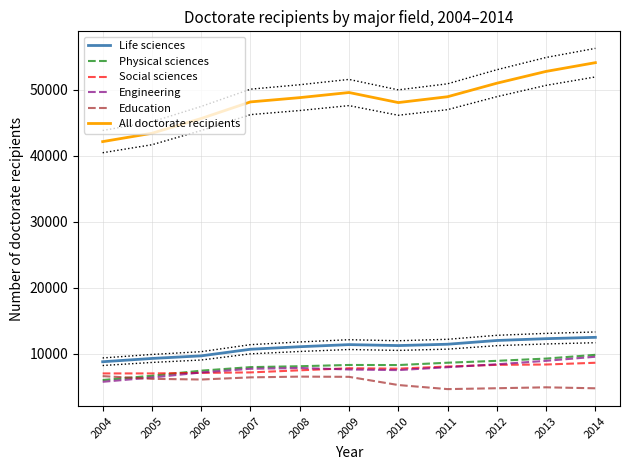

Which series has the largest total across all categories?

All doctorate recipients